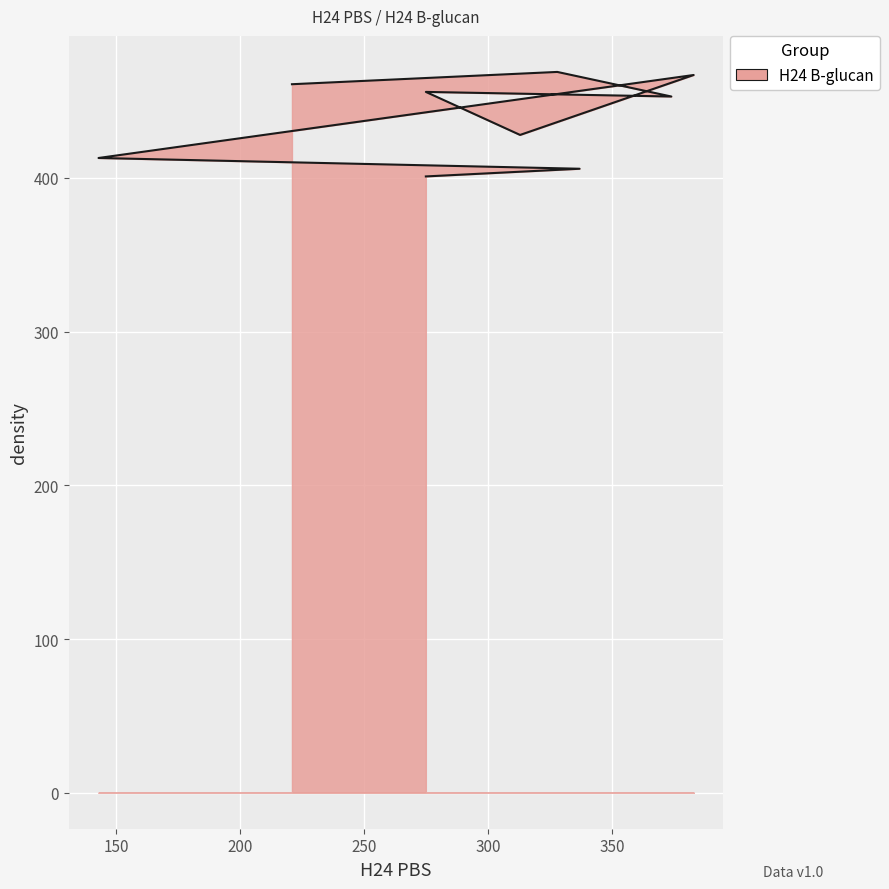

Where is the first local minimum?

374